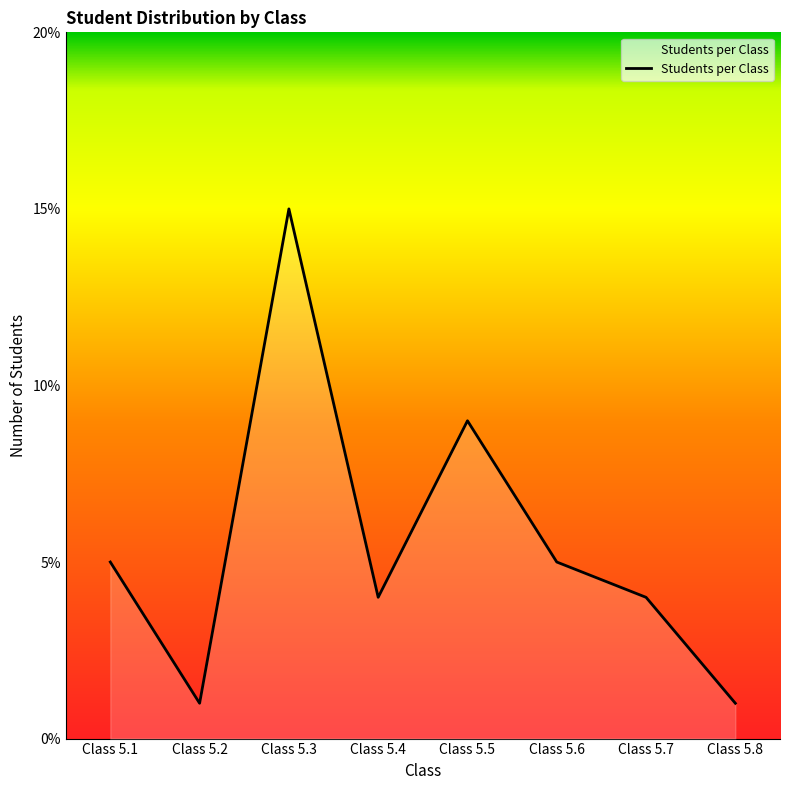

True or false: the data shows 7 at Class 5.7.

False